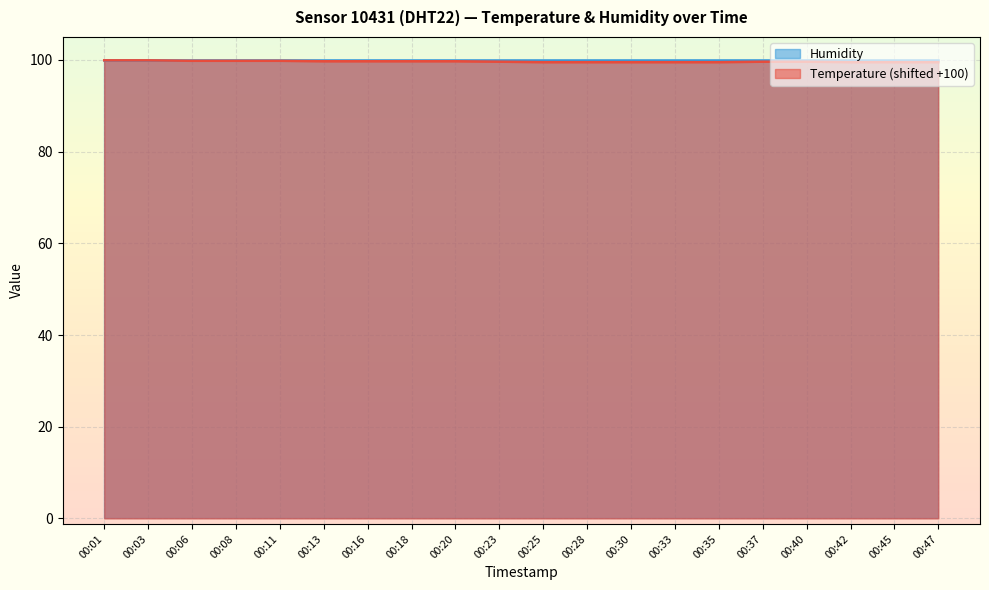

Reading left to right, list all the values displayed in this chart.

00:01=99.9	00:03=99.9	00:06=99.8	00:08=99.8	00:11=99.8	00:13=99.7	00:16=99.7	00:18=99.7	00:20=99.7	00:23=99.6	00:25=99.5	00:28=99.5	00:30=99.5	00:33=99.5	00:35=99.5	00:37=99.6	00:40=99.6	00:42=99.5	00:45=99.5	00:47=99.5